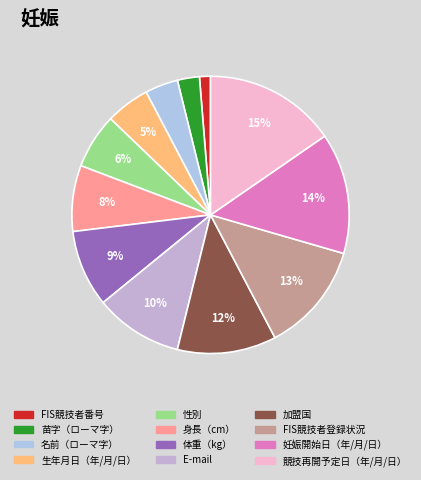

Rank the categories by value from highest to lowest.

競技再開予定日（年/月/日）, 妊娠開始日（年/月/日）, FIS競技者登録状況, 加盟国, E-mail, 体重（kg）, 身長（cm）, 性別, 生年月日（年/月/日）, 名前（ローマ字）, 苗字（ローマ字）, FIS競技者番号